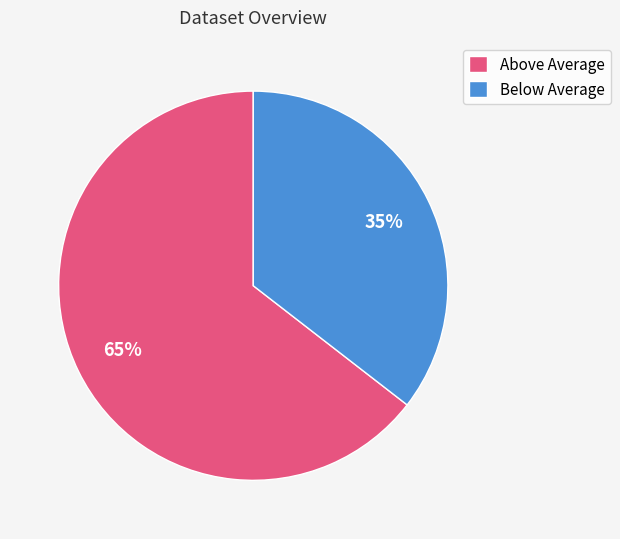

Which slice is the smallest?

Below Average